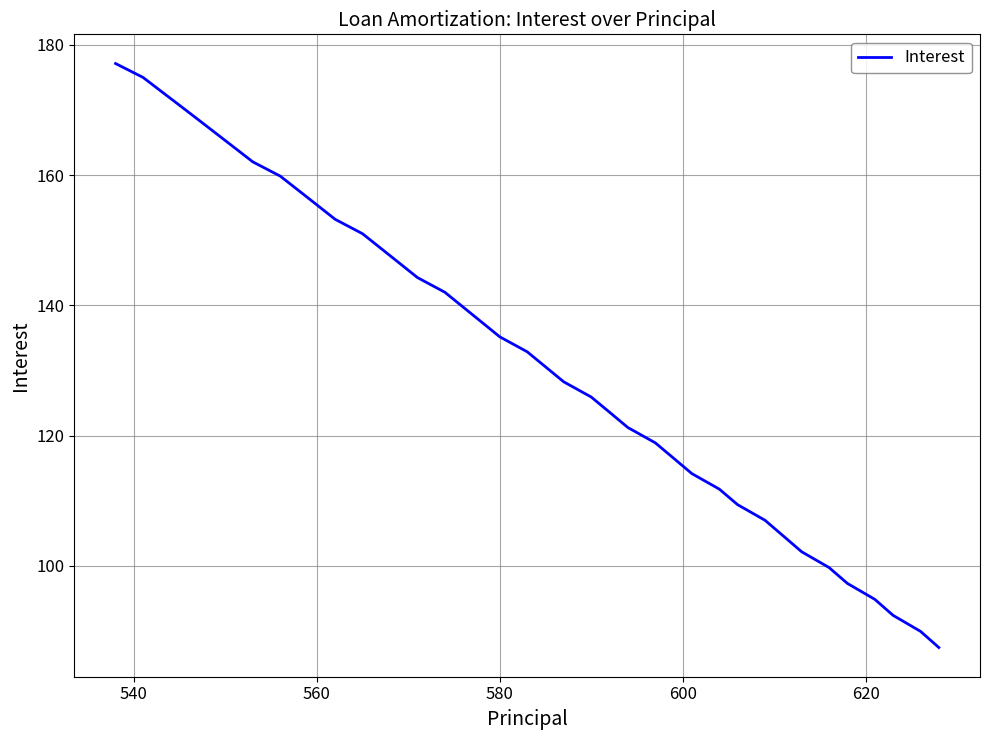

What is the smallest value displayed?

87.5